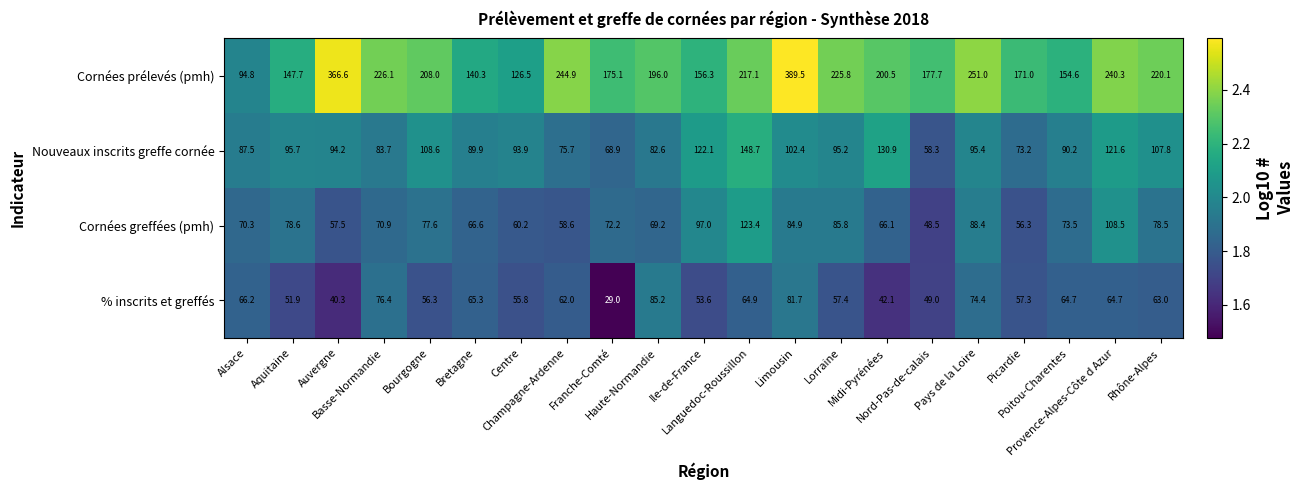

List the series in order of their peak value, lowest first.

% inscrits et greffés, Cornées greffées (pmh), Nouveaux inscrits greffe cornée, Cornées prélevés (pmh)